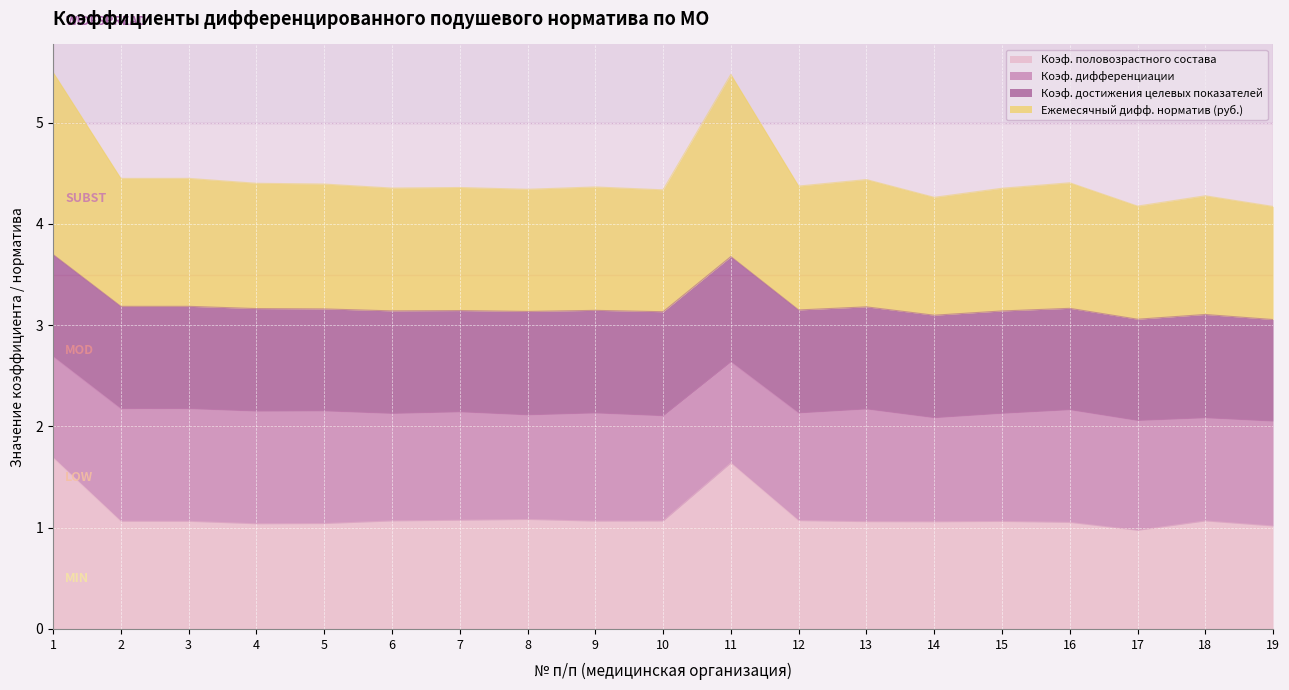

What are all the series names shown in the legend?

Коэф. половозрастного состава, Коэф. дифференциации, Коэф. достижения целевых показателей, Ежемесячный дифф. норматив (руб.)